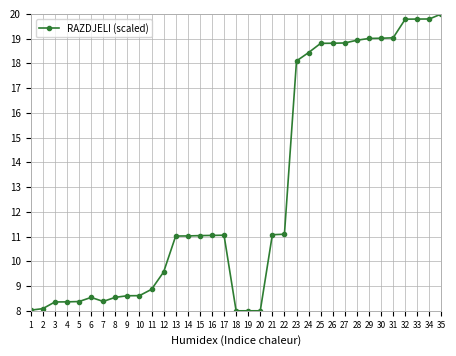

What is the difference between the maximum and second lowest values?

12.0